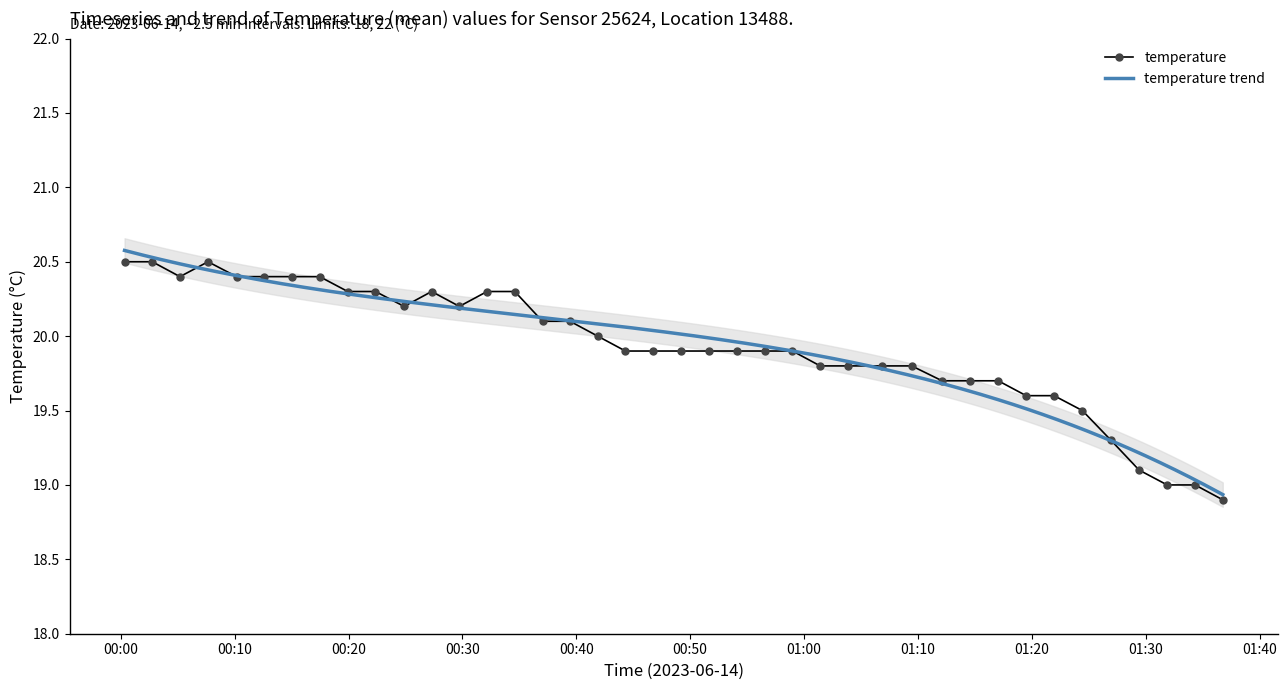

What is the change in value from 2023-06-14T00:05:12 to 2023-06-14T00:07:40?

+0.1